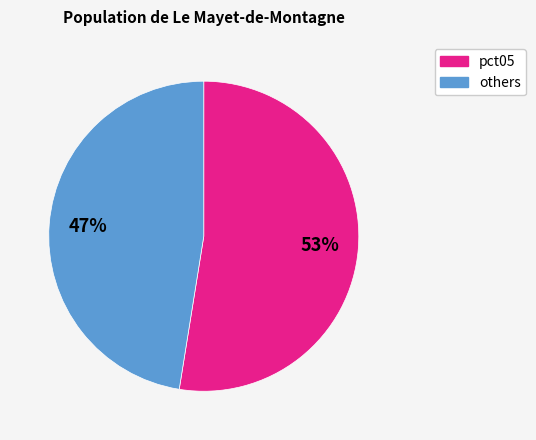

Does any single category account for the majority?

Yes